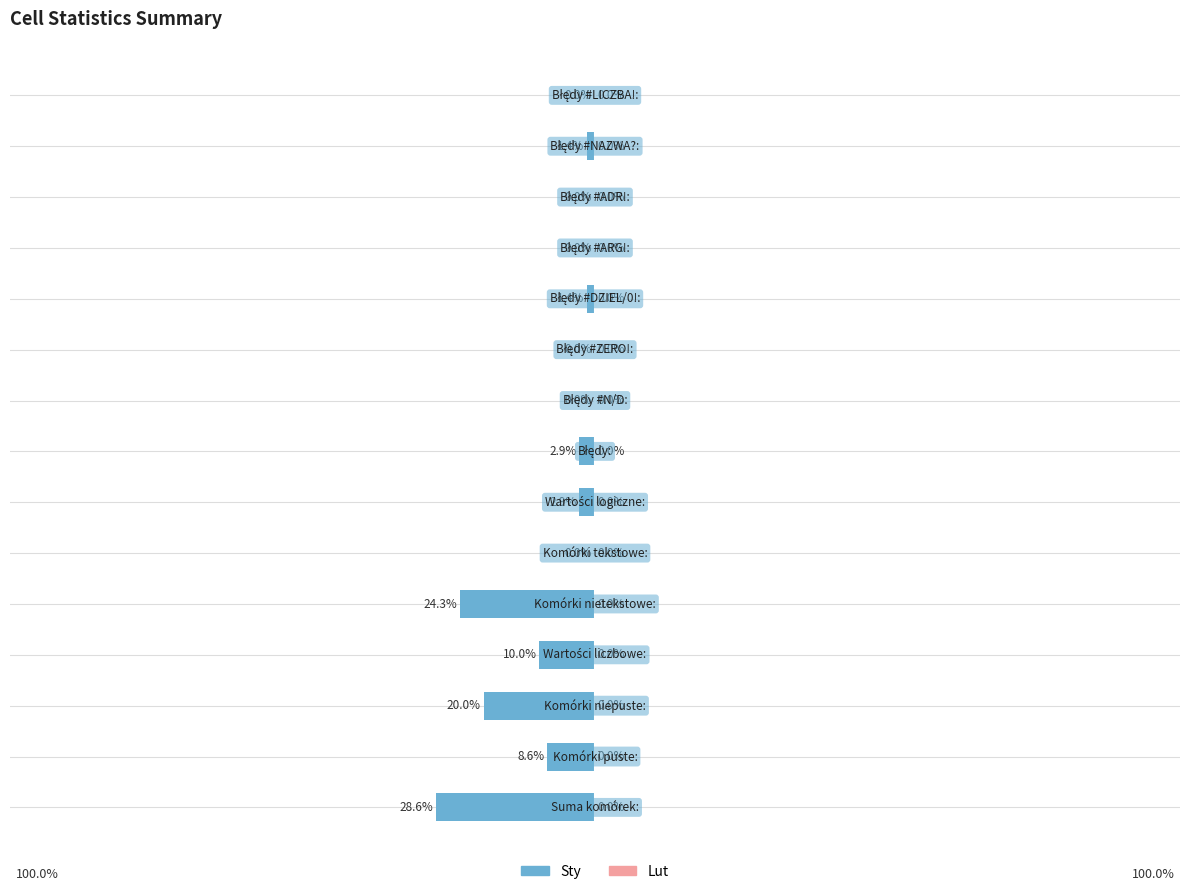

Are the bars horizontal?

Yes